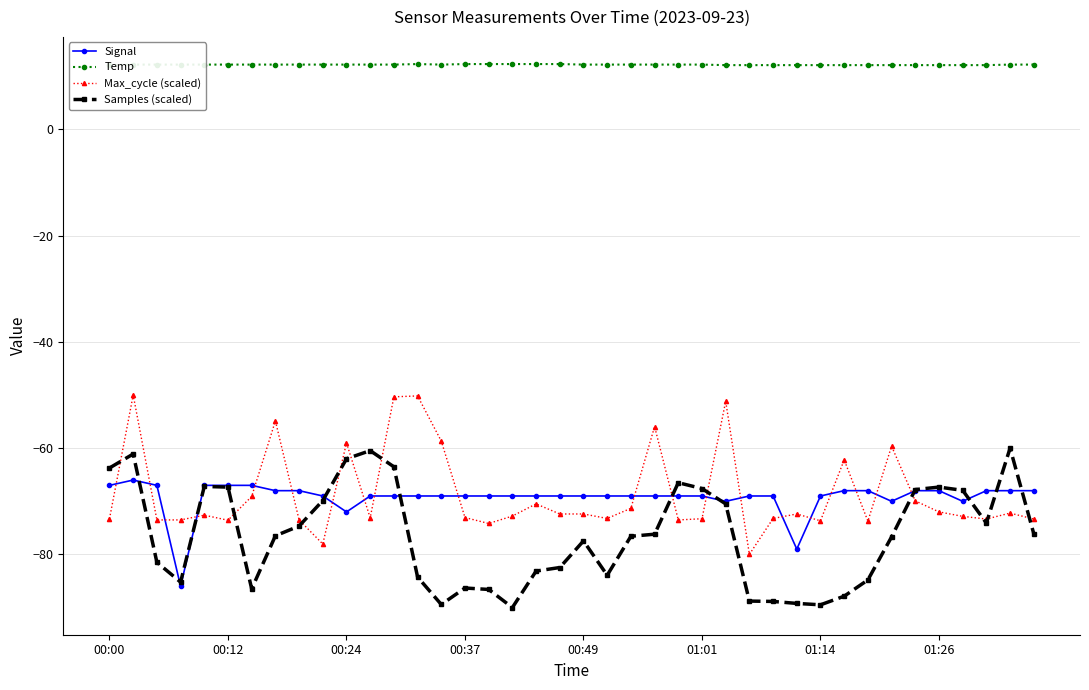

What is the lowest value of the Samples (scaled) series?

-90.0